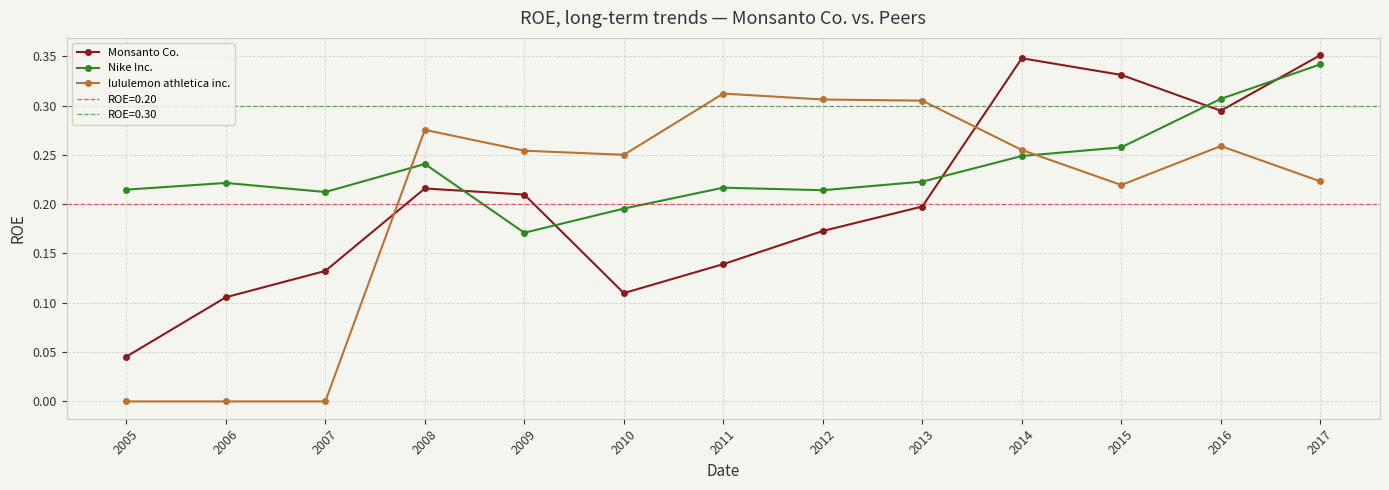

Rank the series by their maximum value, from highest to lowest.

Monsanto Co., Nike Inc., lululemon athletica inc.